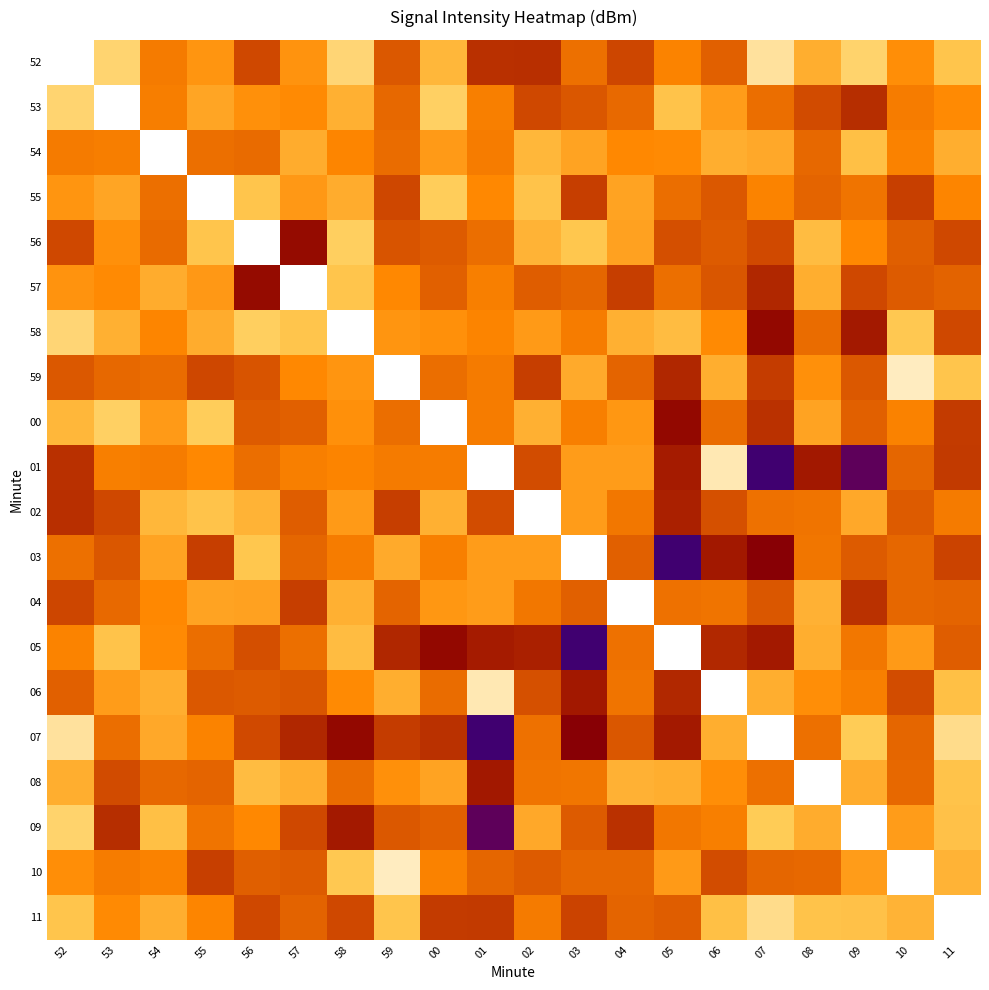

Between 08 and 07, which is larger?

07